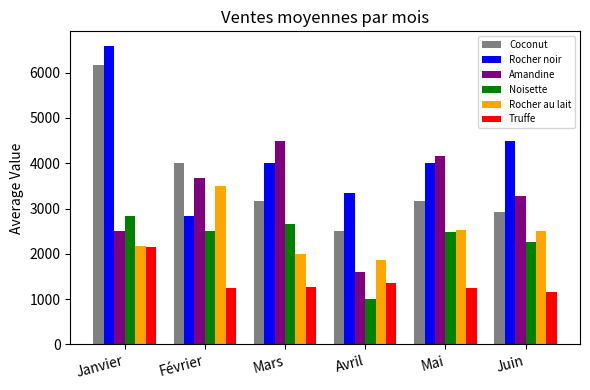

Where does the Rocher noir series first go above 4000?

Janvier